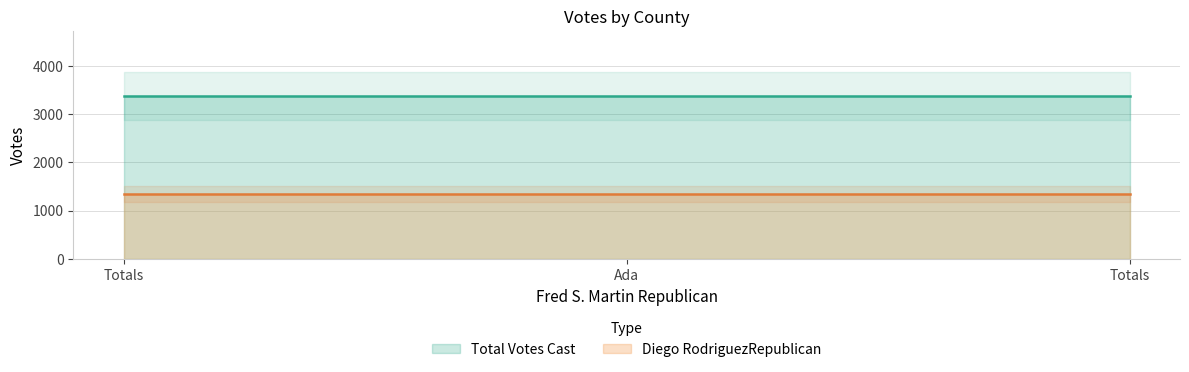

Does the chart have visible grid lines?

Yes